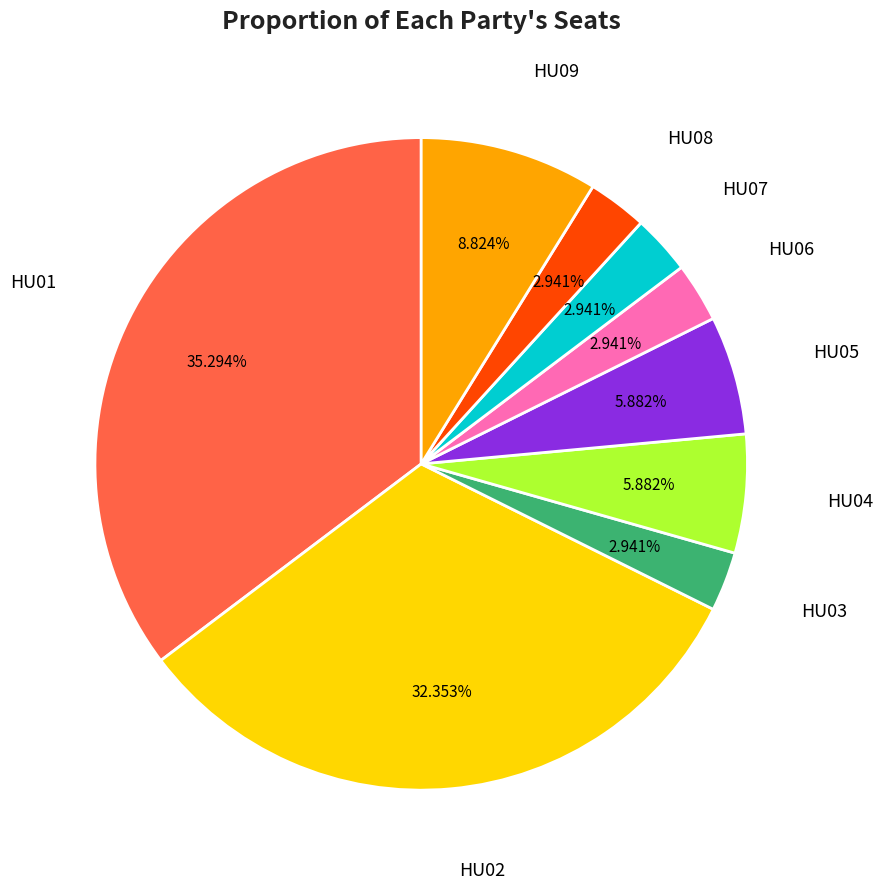

Does any single category account for the majority?

No